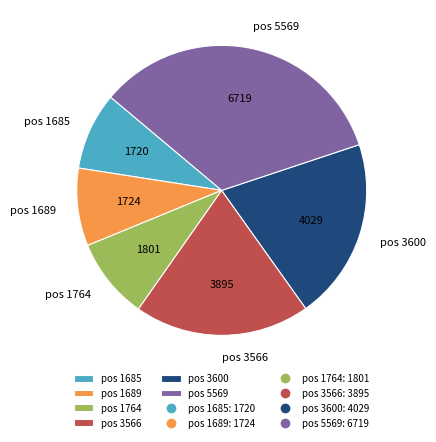

Is there a majority slice in this chart?

No